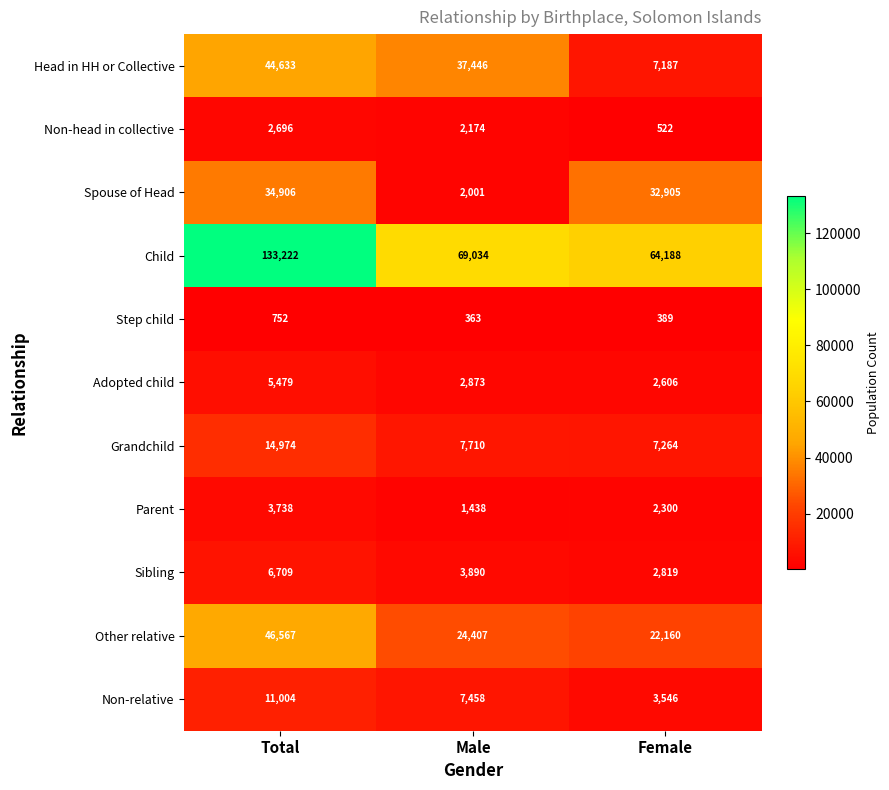

At which category does the chart reach its peak across all series?

Total